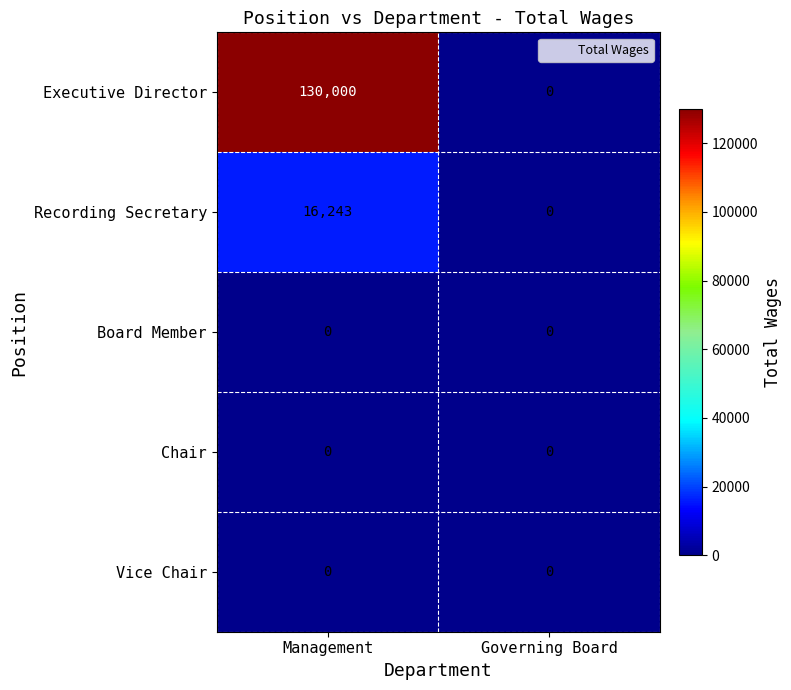

What is the difference between the maximum and minimum values in the Executive Director series?

130000